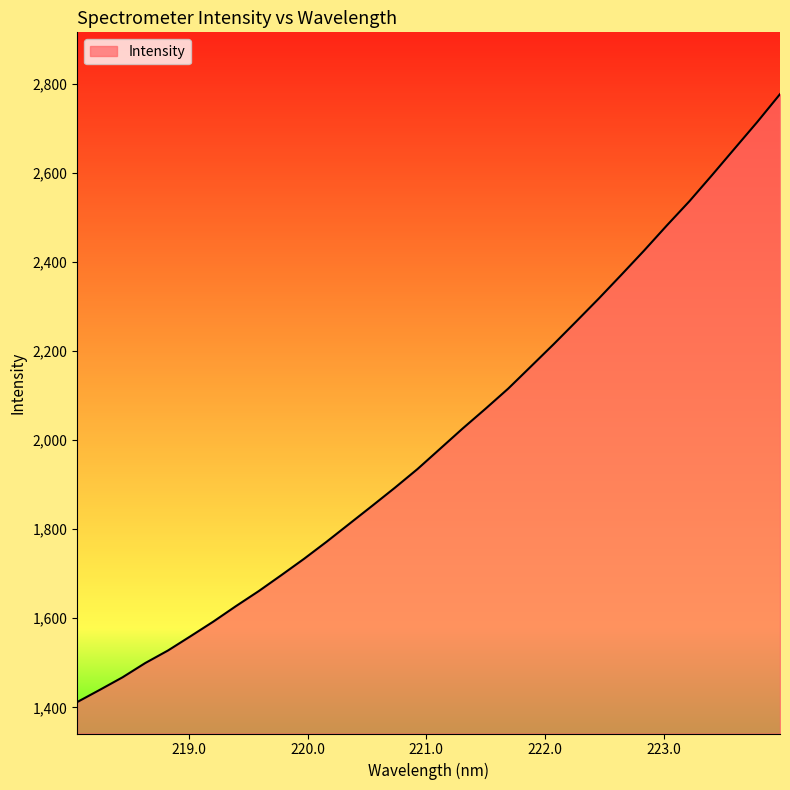

What is the difference between the maximum and minimum values?

1365.7